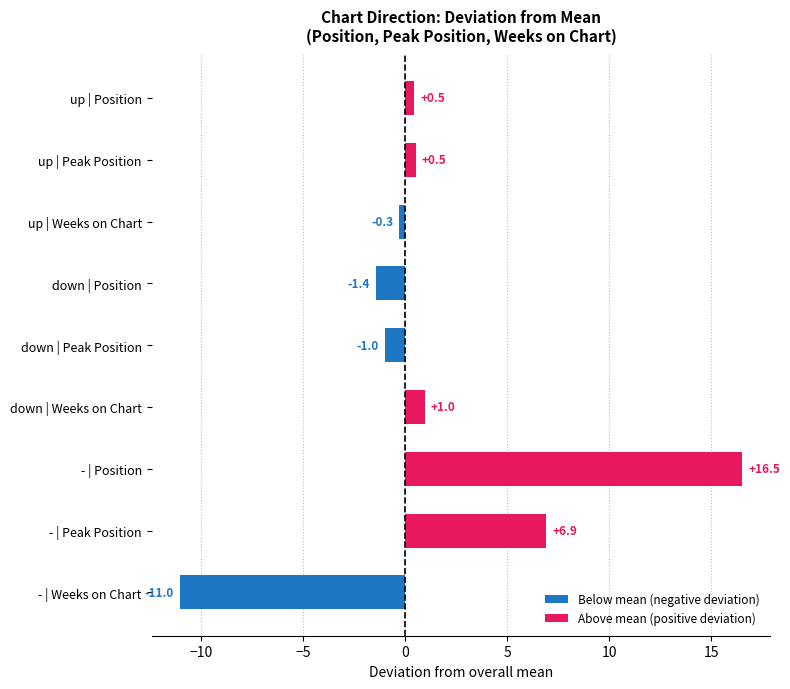

The value at - | Peak Position is 4.5. True or false?

False